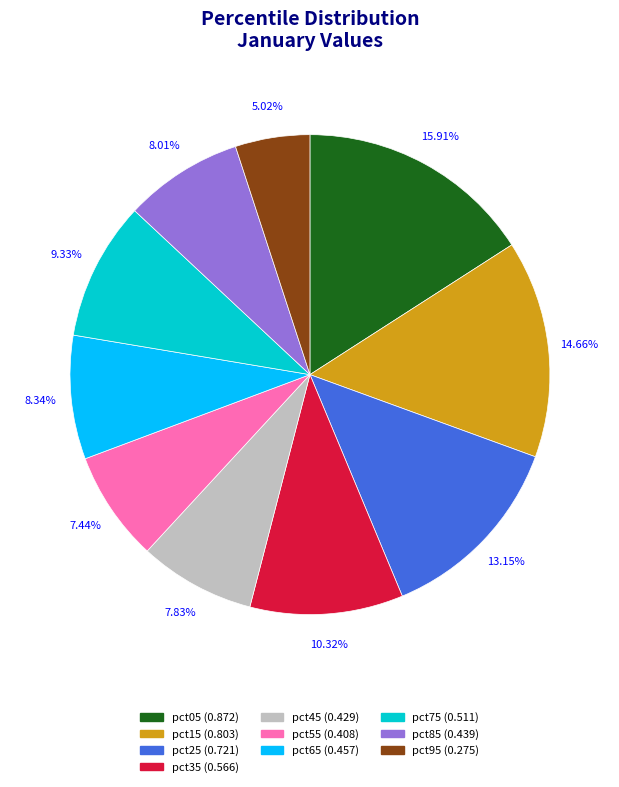

Between pct15 and pct85, which is larger?

pct15